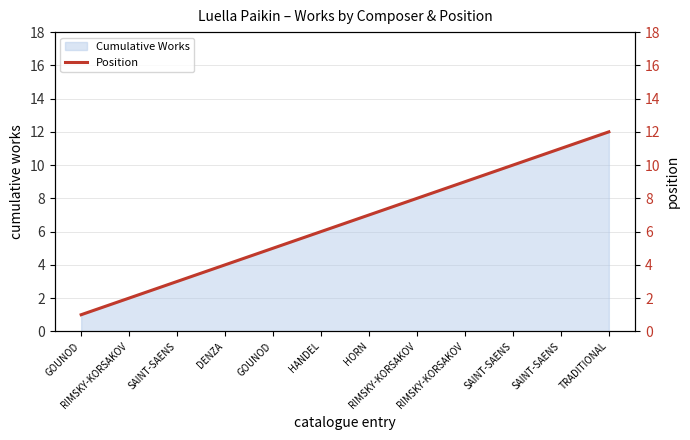

What is the label of the 7th point from the right?

HANDEL